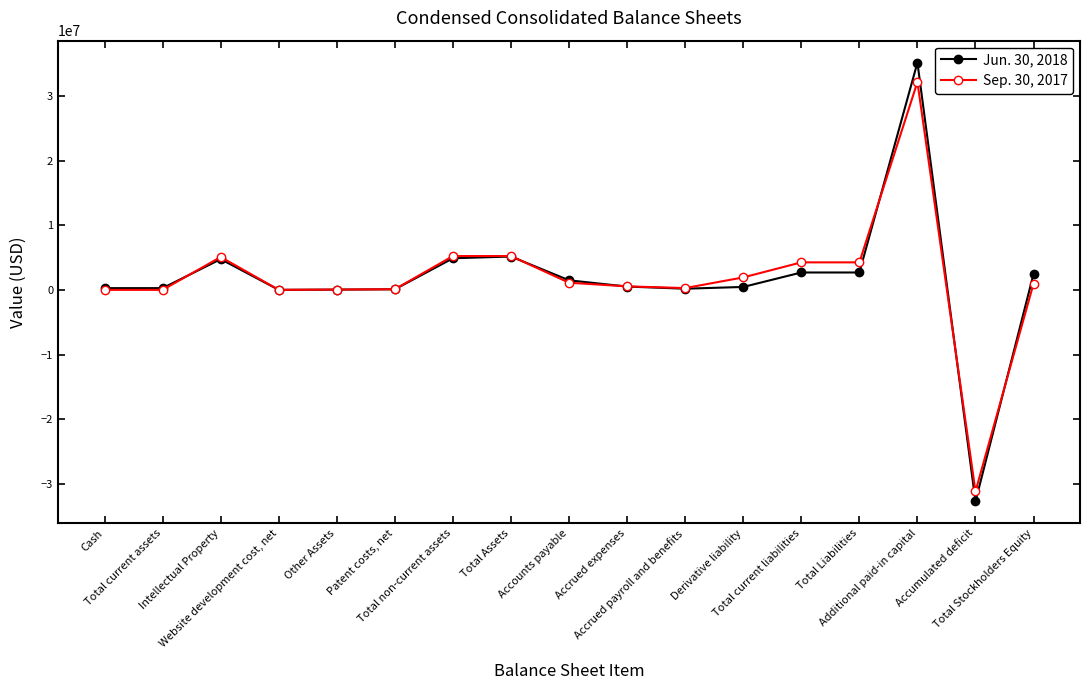

True or false: Sep. 30, 2017 has more than 1 points higher than both neighbors.

True